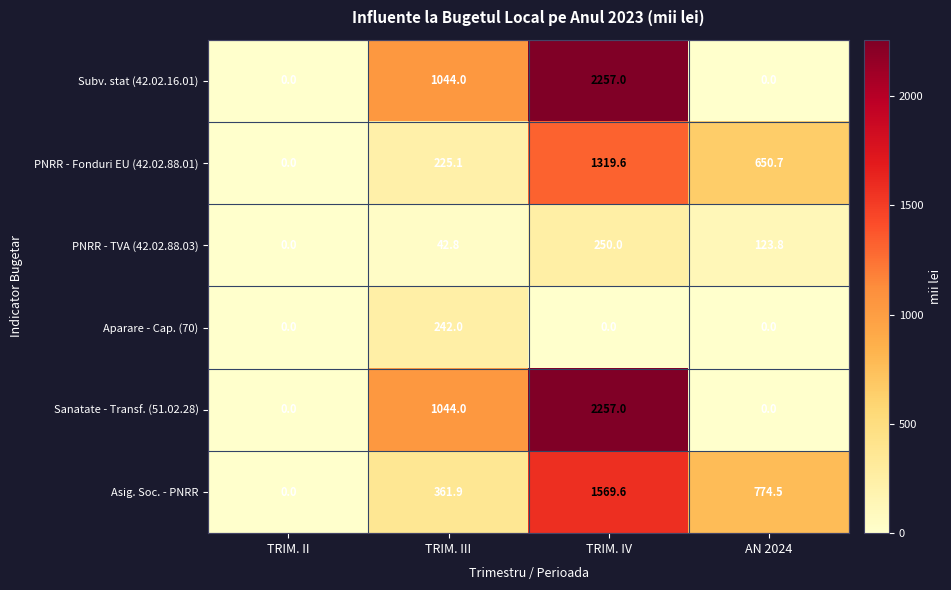

Reading left to right, list all the values displayed in this chart.

Subv. stat (42.02.16.01): 0.0	1044.0	2257.0	0.0
PNRR - Fonduri EU (42.02.88.01): 0.0	225.1	1319.6	650.7
PNRR - TVA (42.02.88.03): 0.0	42.8	250.0	123.8
Aparare - Cap. (70): 0.0	242.0	0.0	0.0
Sanatate - Transf. (51.02.28): 0.0	1044.0	2257.0	0.0
Asig. Soc. - PNRR: 0.0	361.9	1569.6	774.5